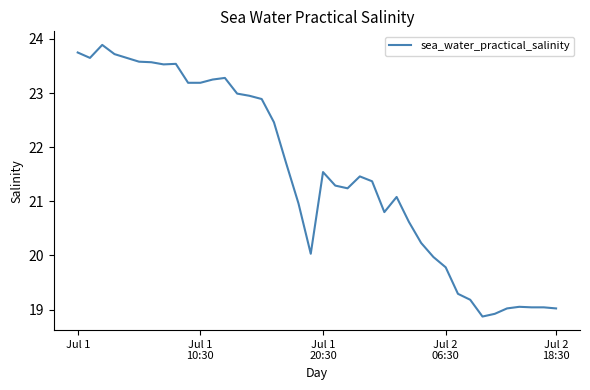

What is the difference between the maximum and minimum values?

5.0